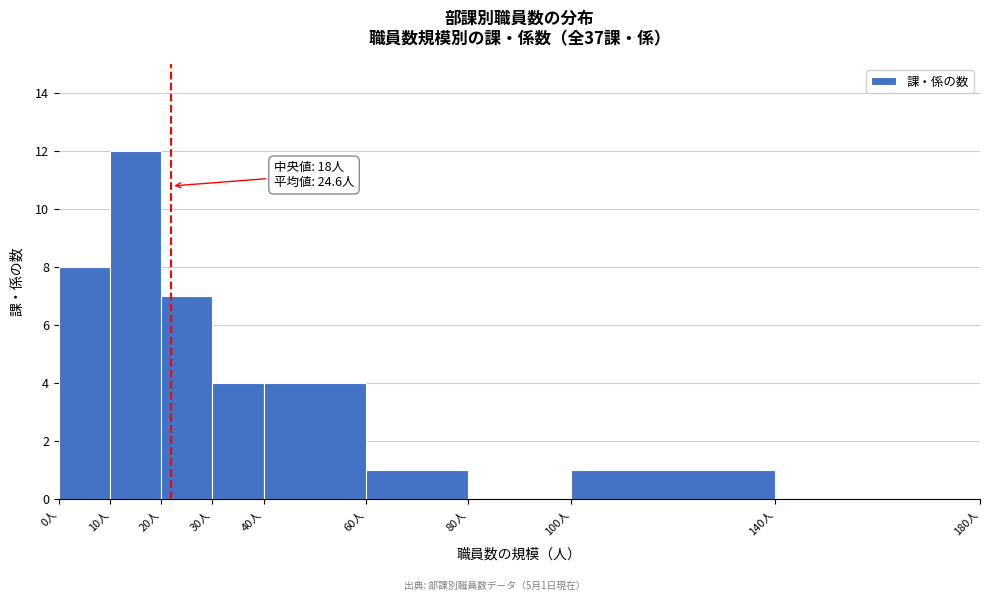

Over which range of the x-axis is the bar tallest?

10 to 20